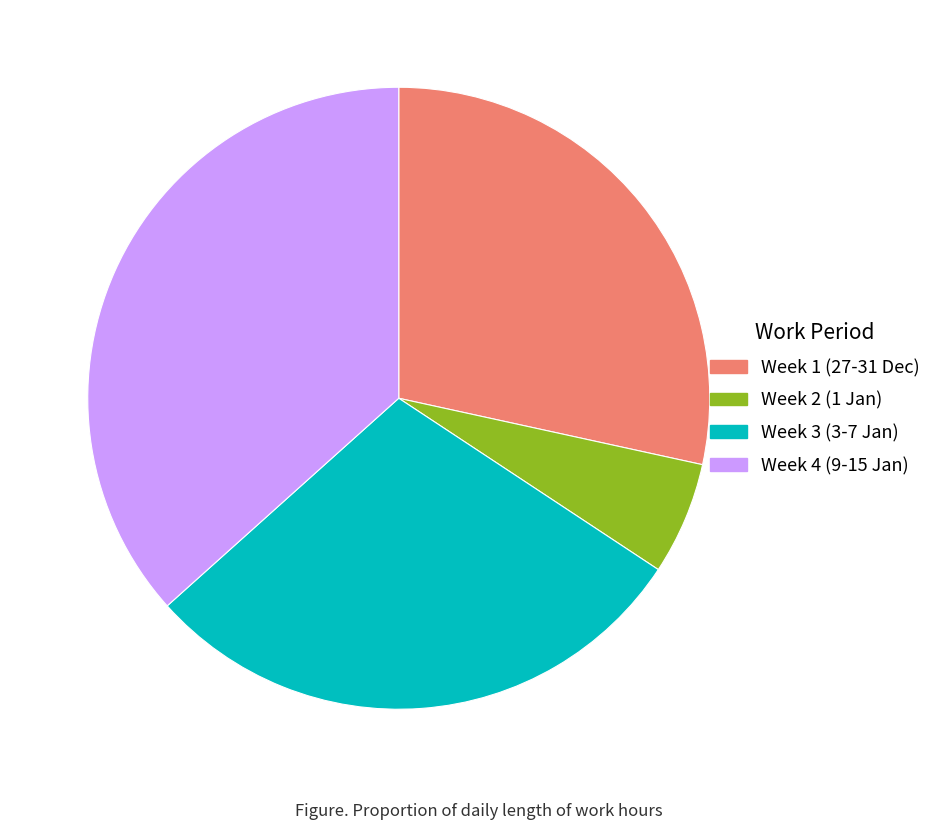

Combined, do Week 2 (1 Jan) and Week 3 (3-7 Jan) account for over 50%?

No